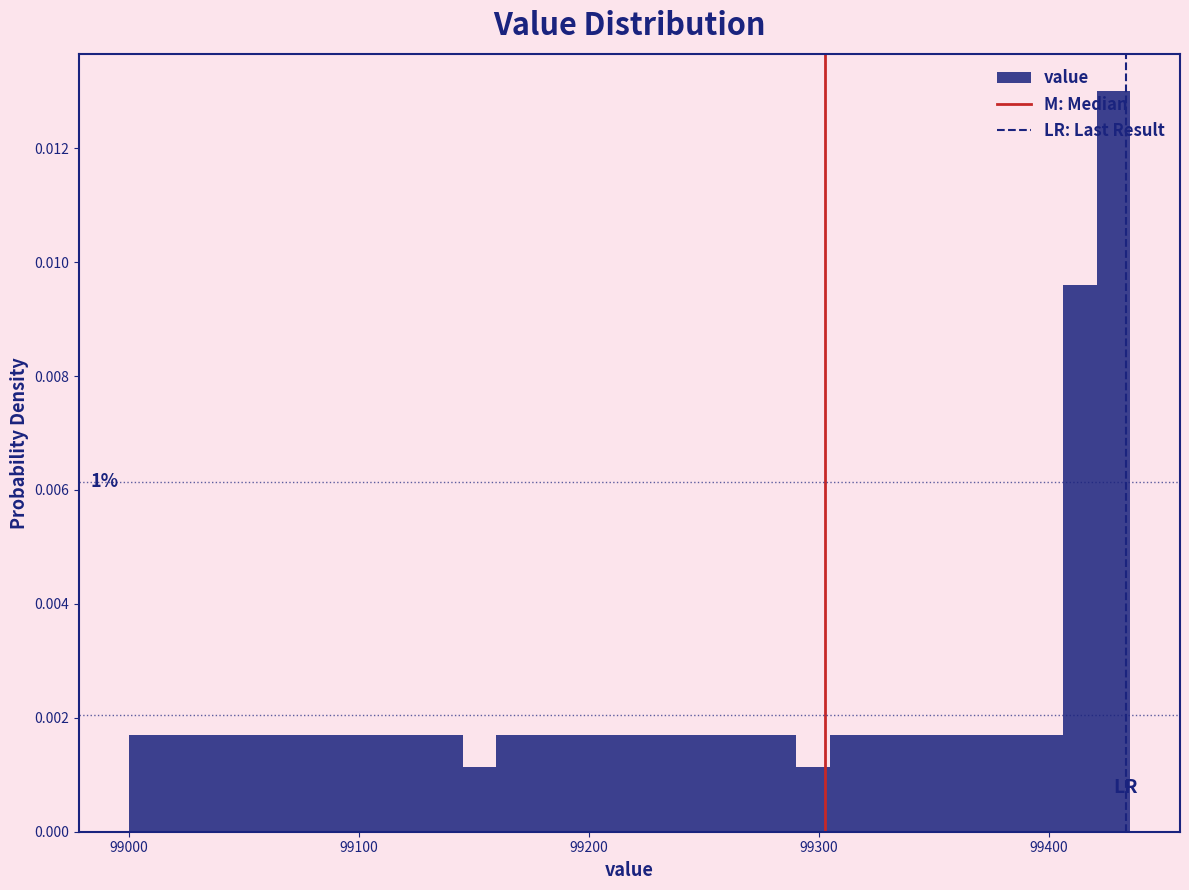

Read against the x-axis, roughly where is the centre of the tallest bar?

99430